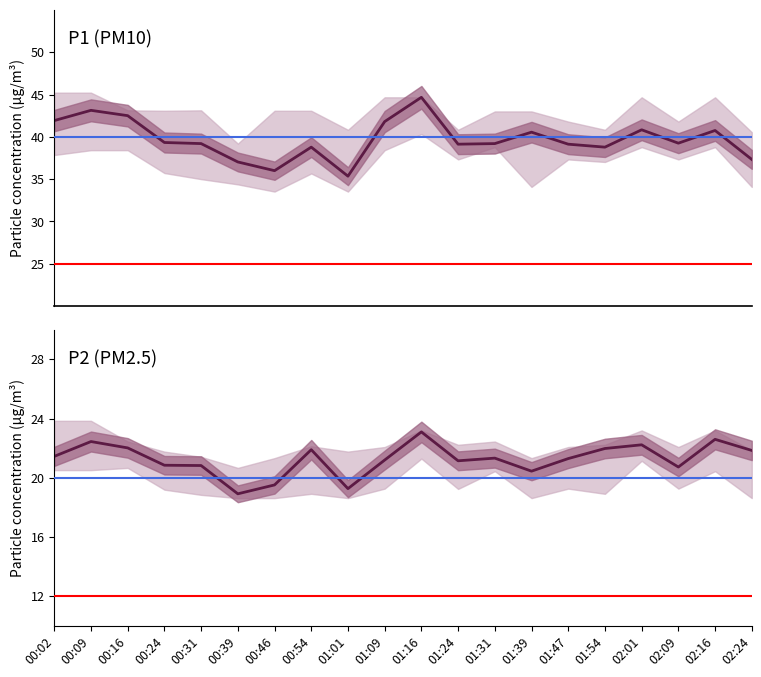

How many data points in P1 are above 39?

14